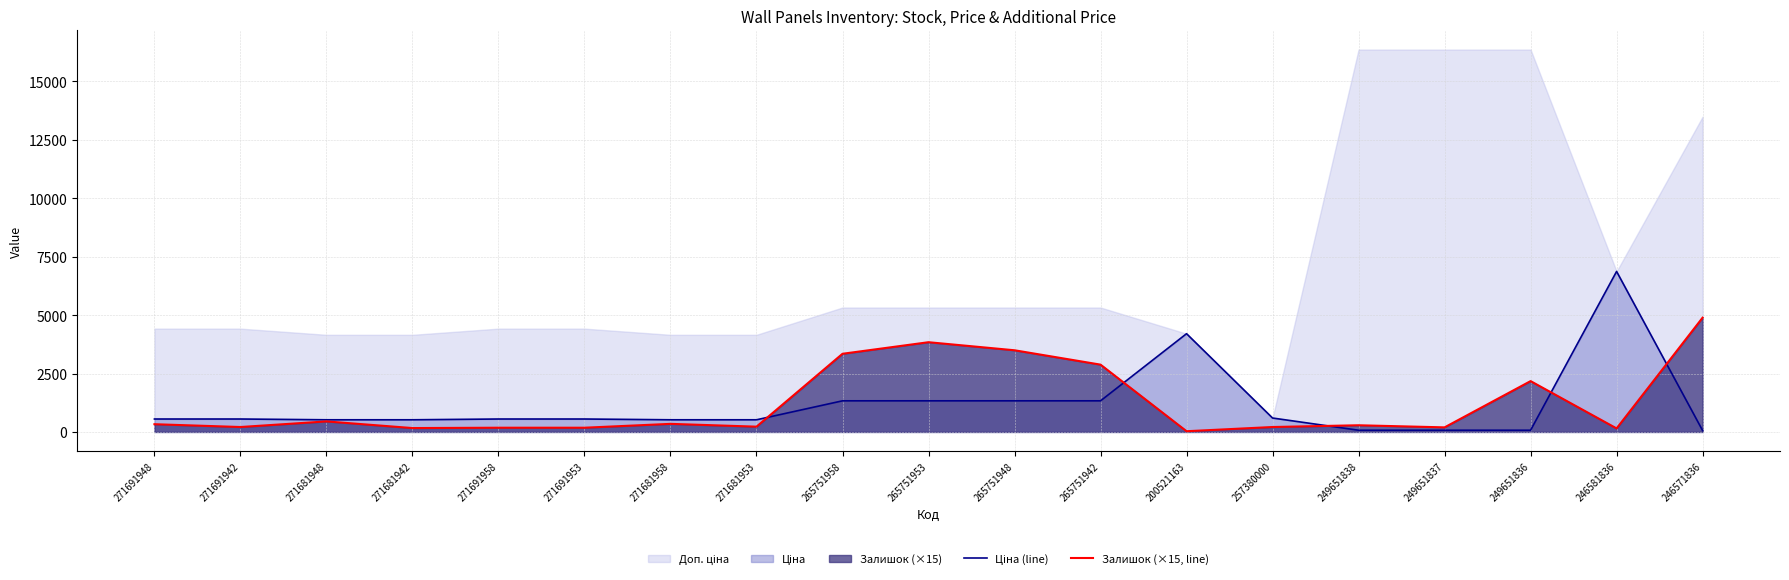

What is the sum of the Залишок (×15, line) values at 271681948 and 200521163?

480.0